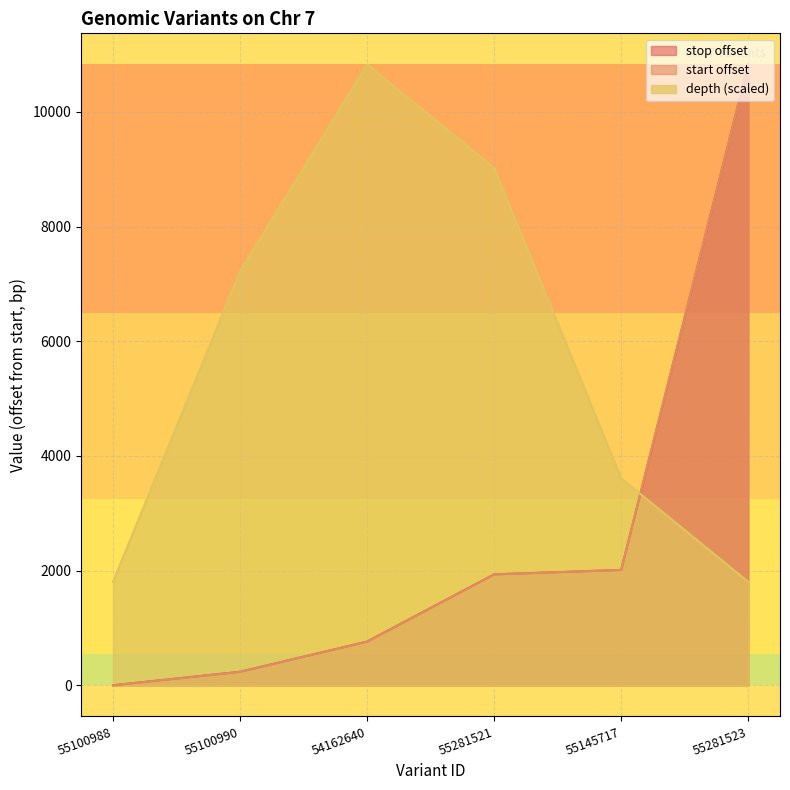

Reading left to right, list all the values displayed in this chart.

depth: 55100988=1804.5	55100990=7218.0	54162640=10827.0	55281521=9022.5	55145717=3609.0	55281523=1804.5
start: 55100988=0.0	55100990=235.0	54162640=761.0	55281521=1933.0	55145717=2011.0	55281523=10826.0
stop: 55100988=1.0	55100990=236.0	54162640=763.0	55281521=1935.0	55145717=2012.0	55281523=10827.0